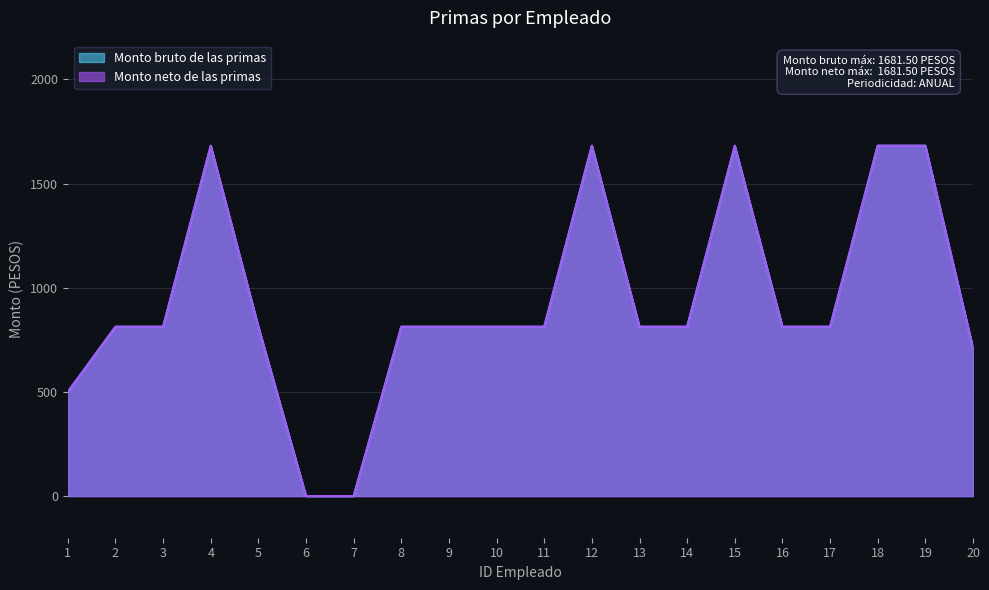

How many distinct data groups are displayed?

2